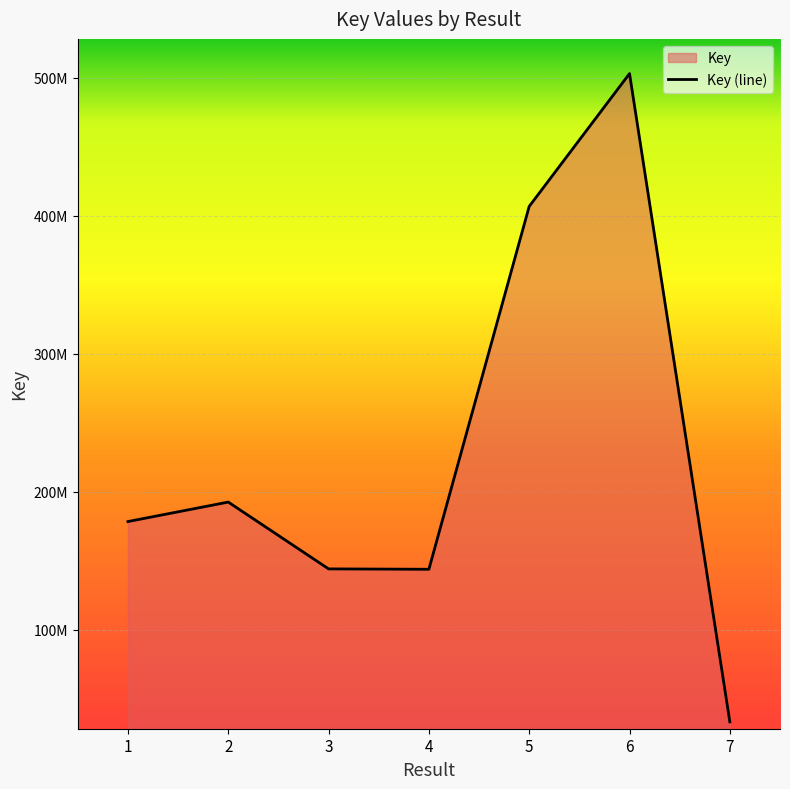

What is the smallest value displayed?

33033265